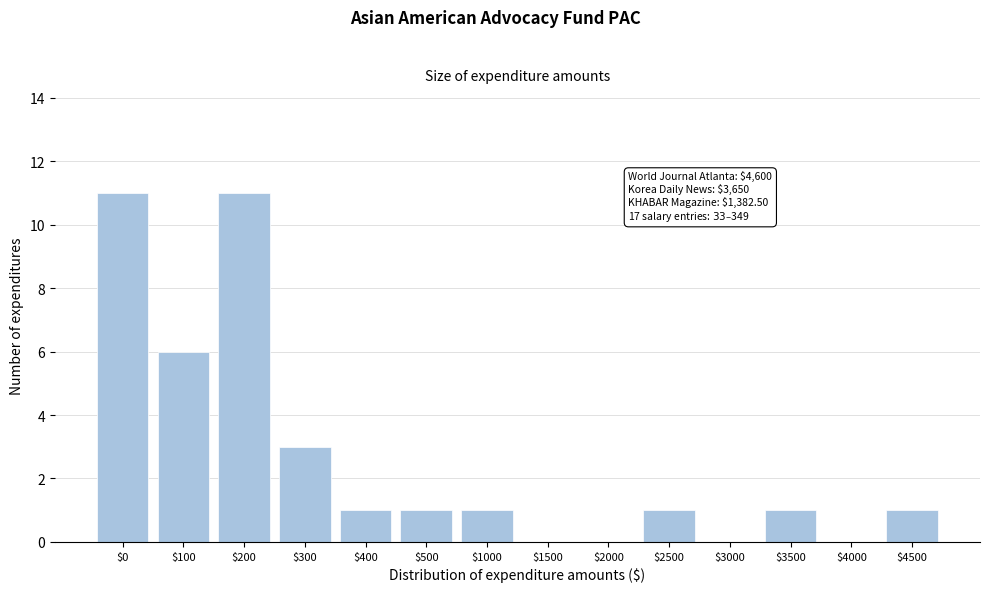

Where is the data nearest to the value 5?

$100